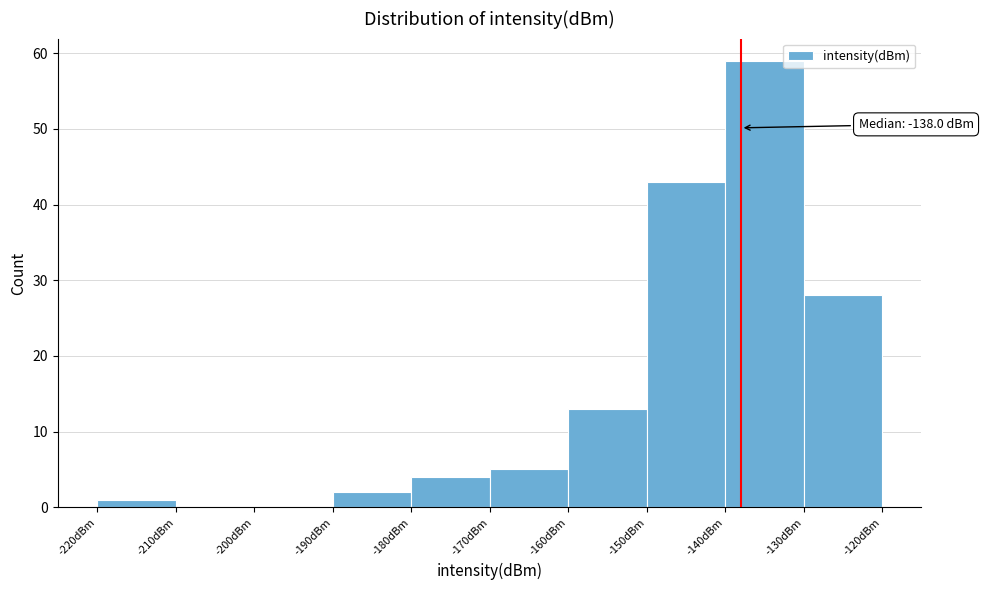

Over which range of the x-axis is the bar tallest?

-140 to -130